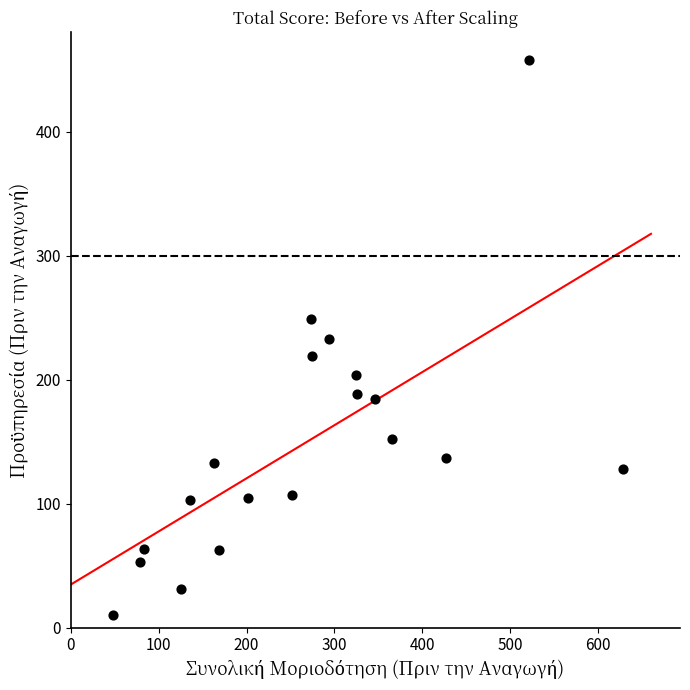

What is the range of Y values (max minus min)?

447.6